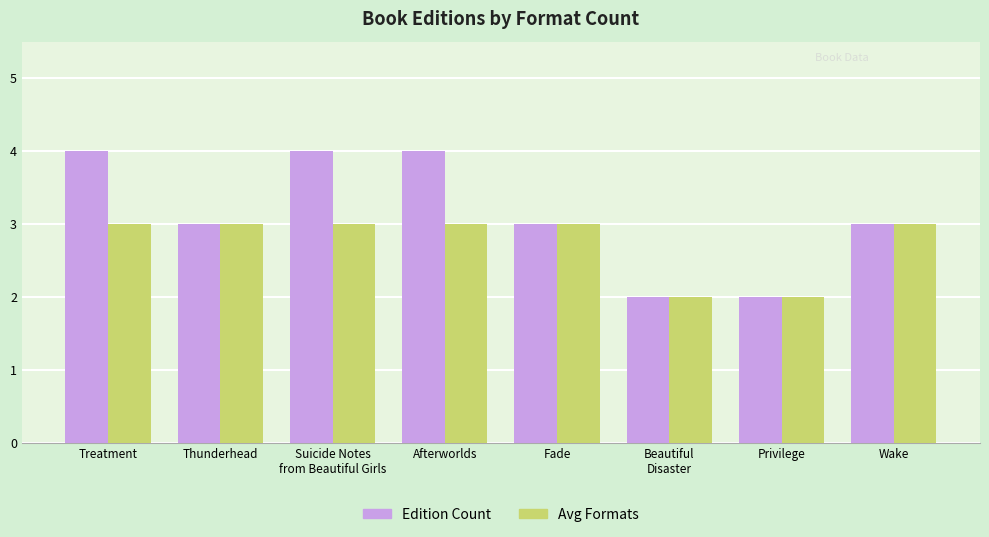

Between Afterworlds and Wake, which series saw the biggest shift?

Edition Count